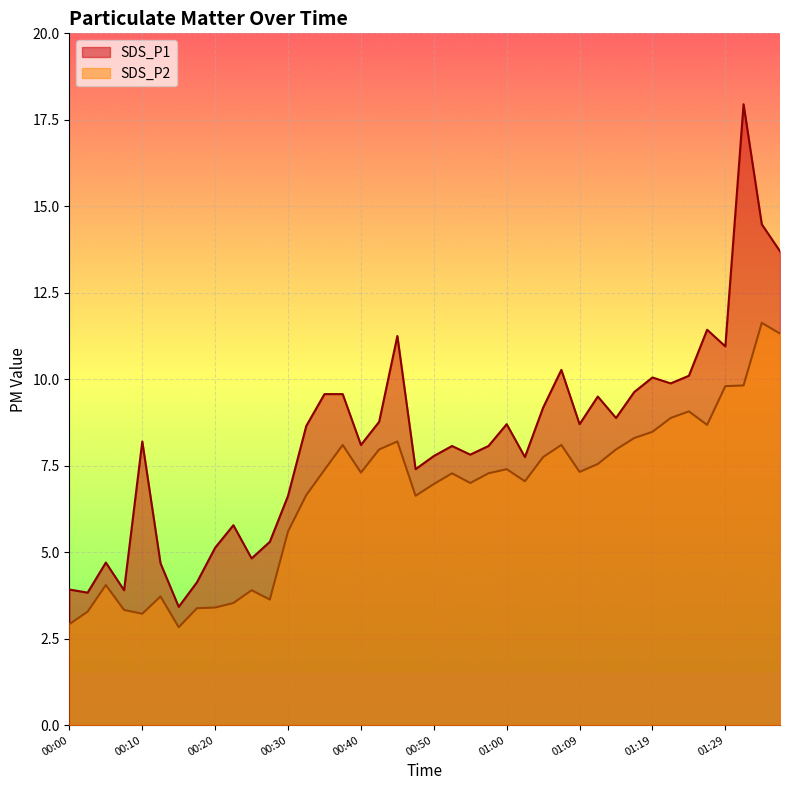

What is the label of the 27th point from the left?

01:04